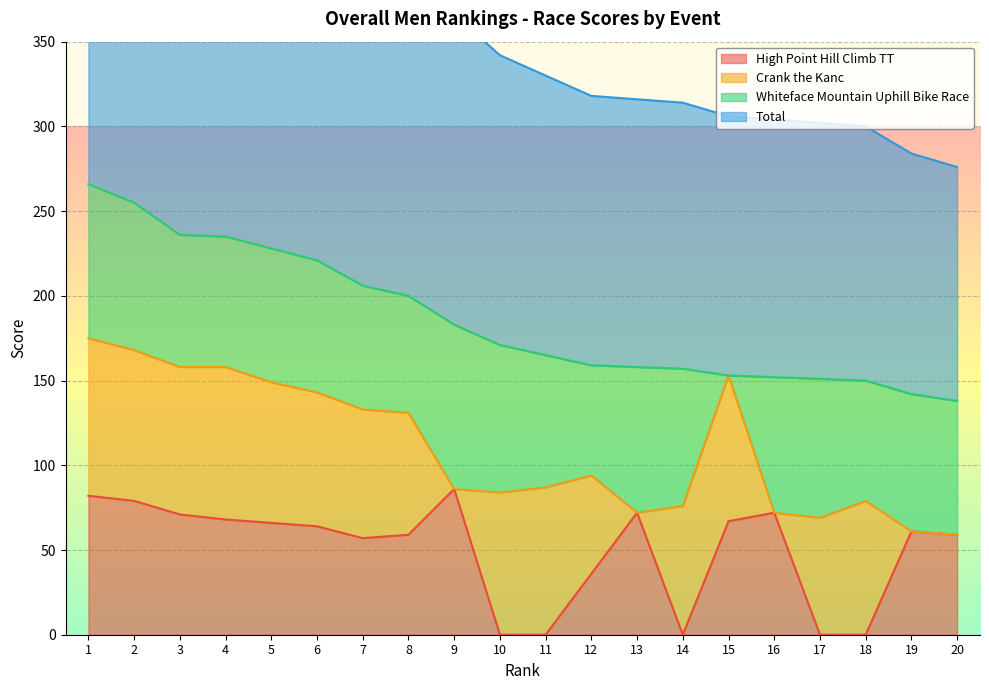

Count the number of categories in the chart.

20